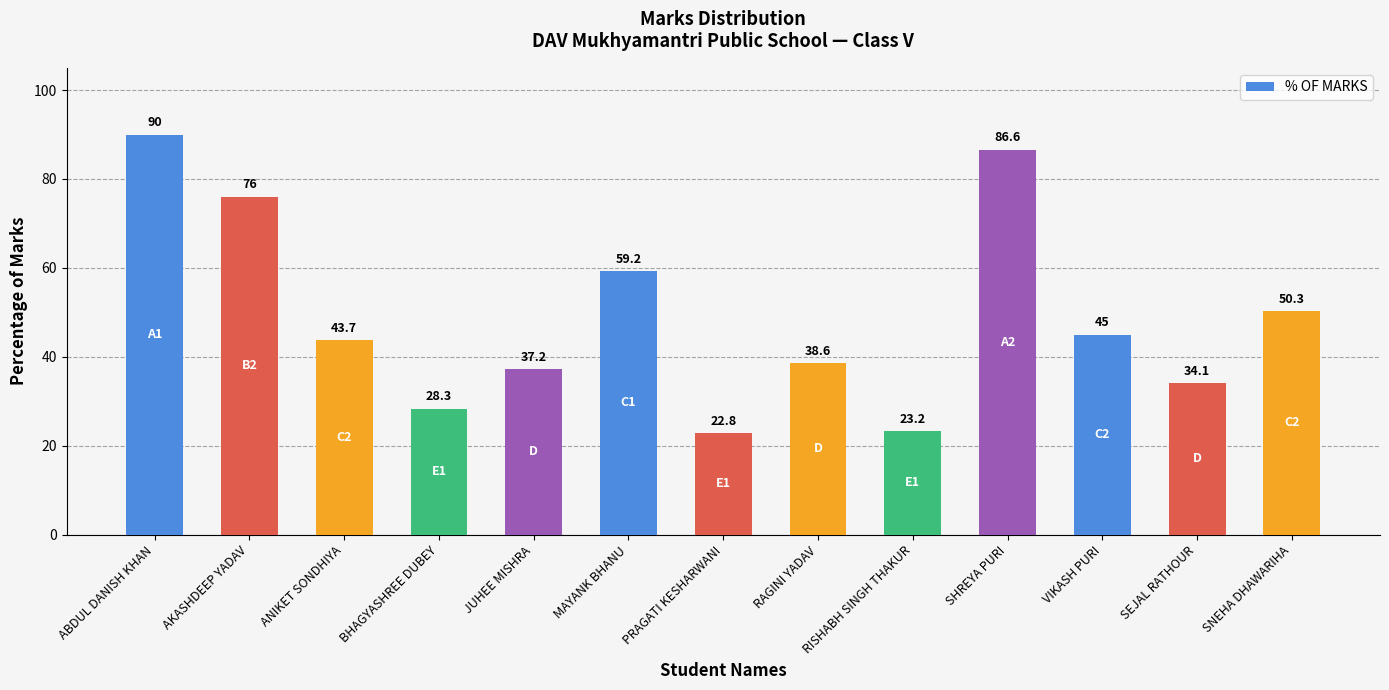

Approximately how many times larger is the value at RAGINI YADAV compared to SHREYA PURI?

0.4